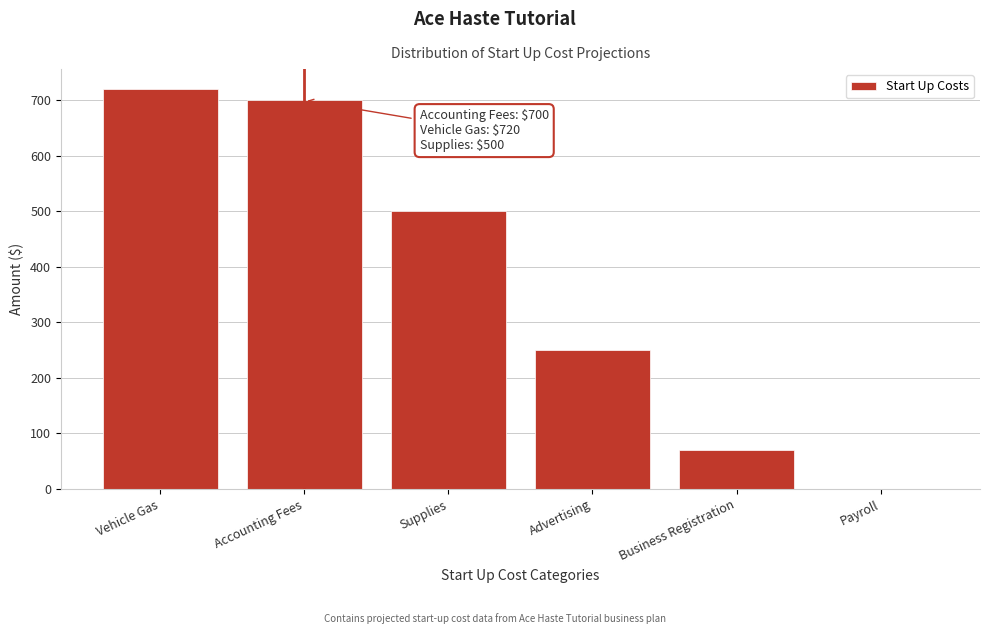

Reading left to right, what are all the values shown in this chart?

Vehicle Gas=720	Accounting Fees=700	Supplies=500	Advertising=250	Business Registration=70	Payroll=0